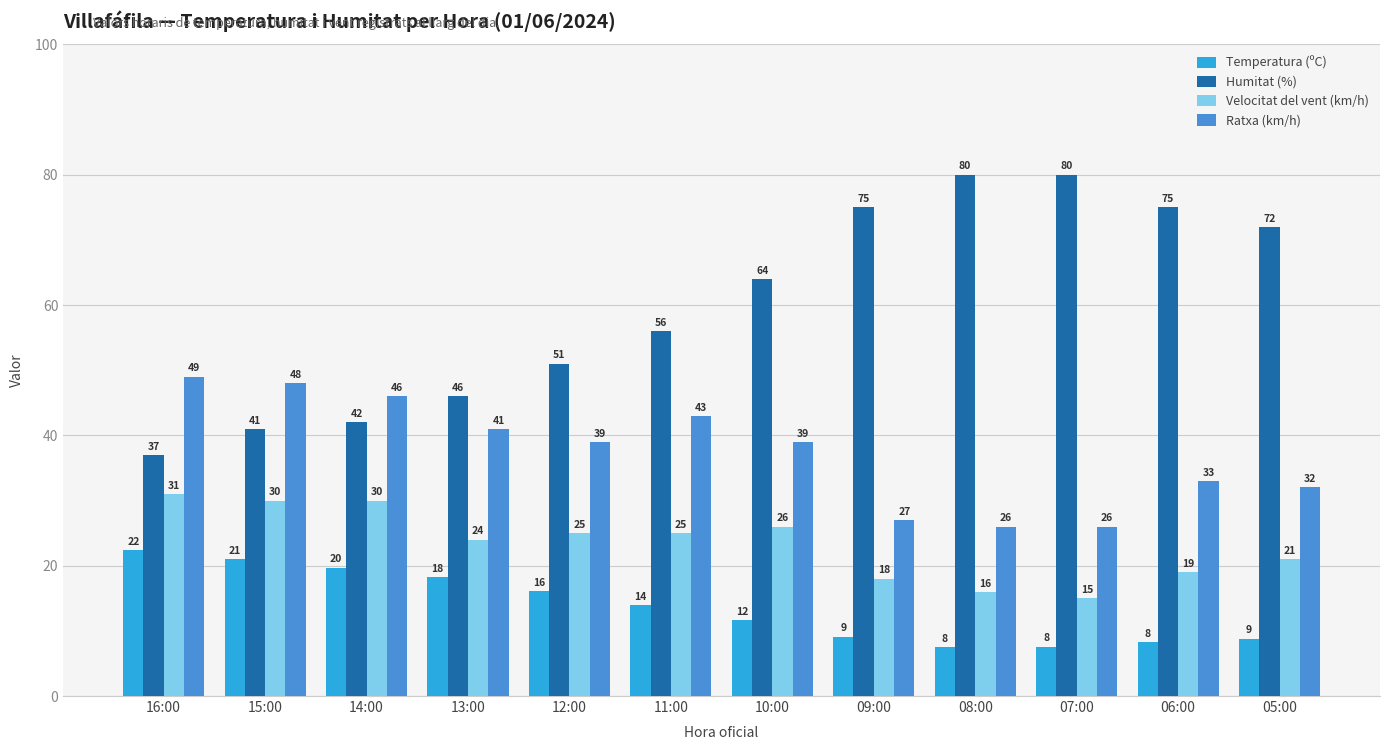

The Velocitat del vent (km/h) series shows 30.0 at 14:00. True or false?

True